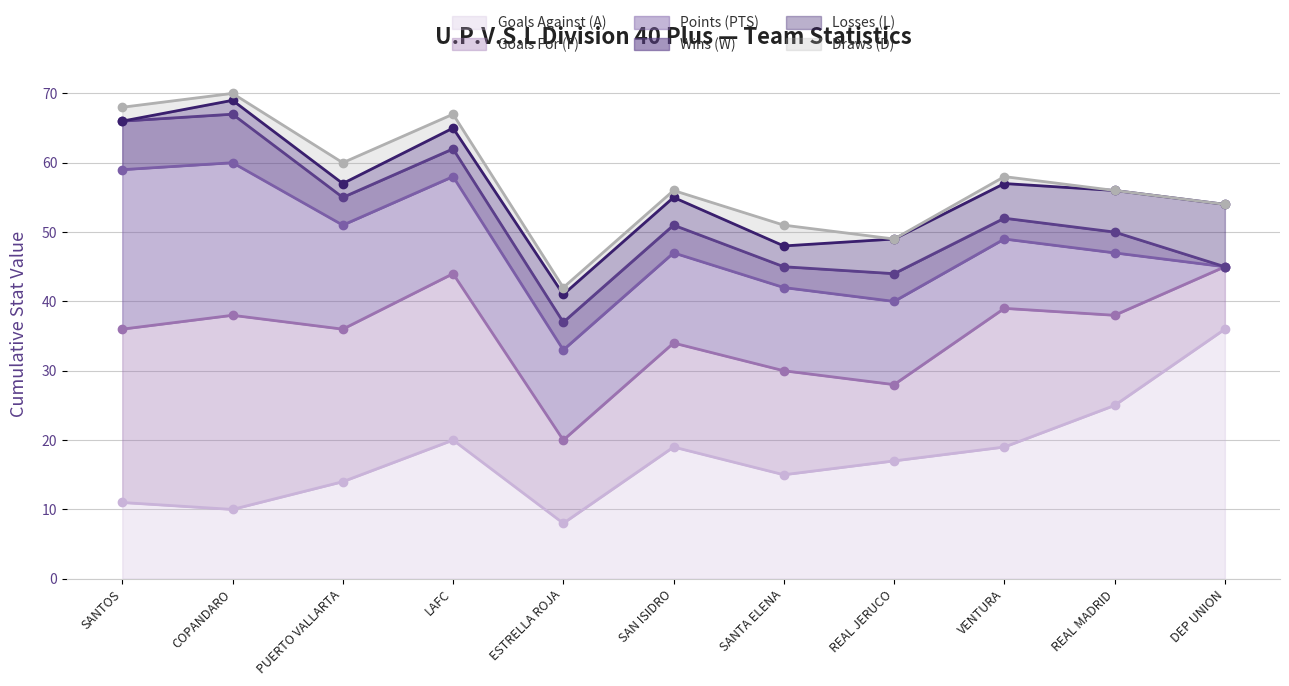

Which has a higher value, SAN ISIDRO or ESTRELLA ROJA?

SAN ISIDRO